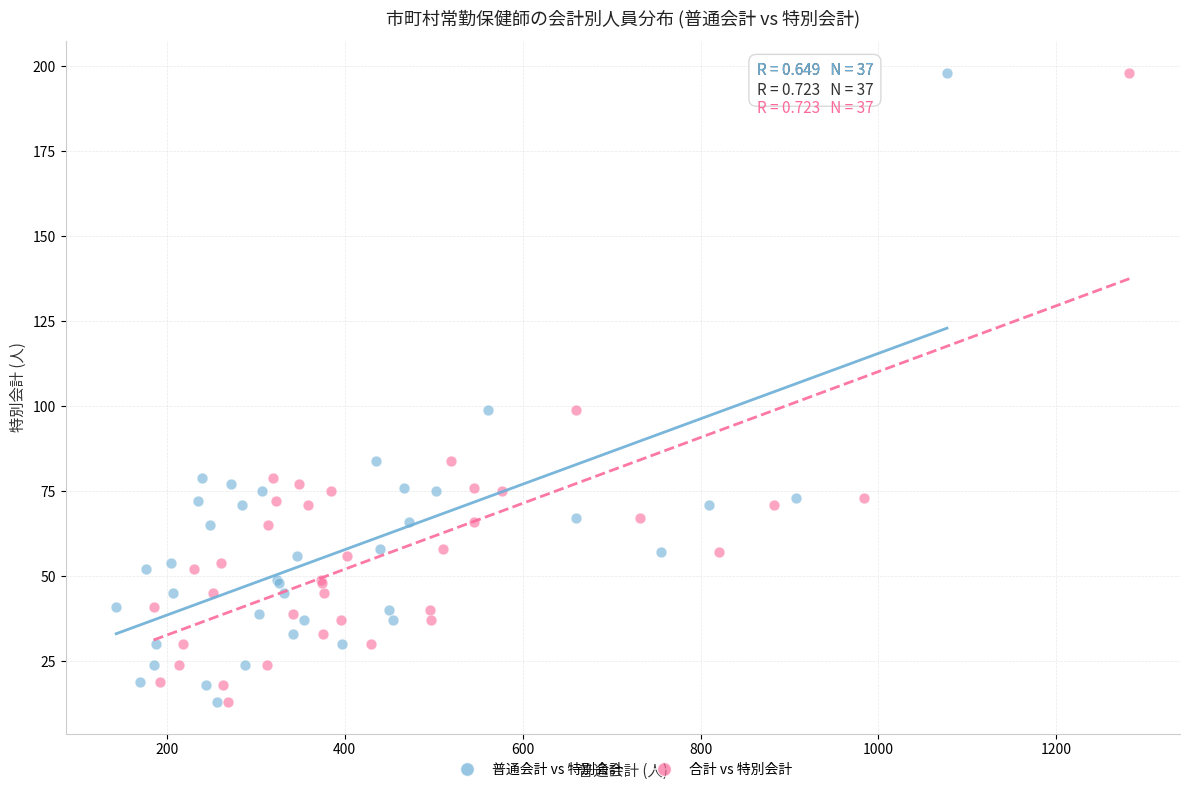

What are all the series names shown in the legend?

普通会計 vs 特別会計, 合計 vs 特別会計